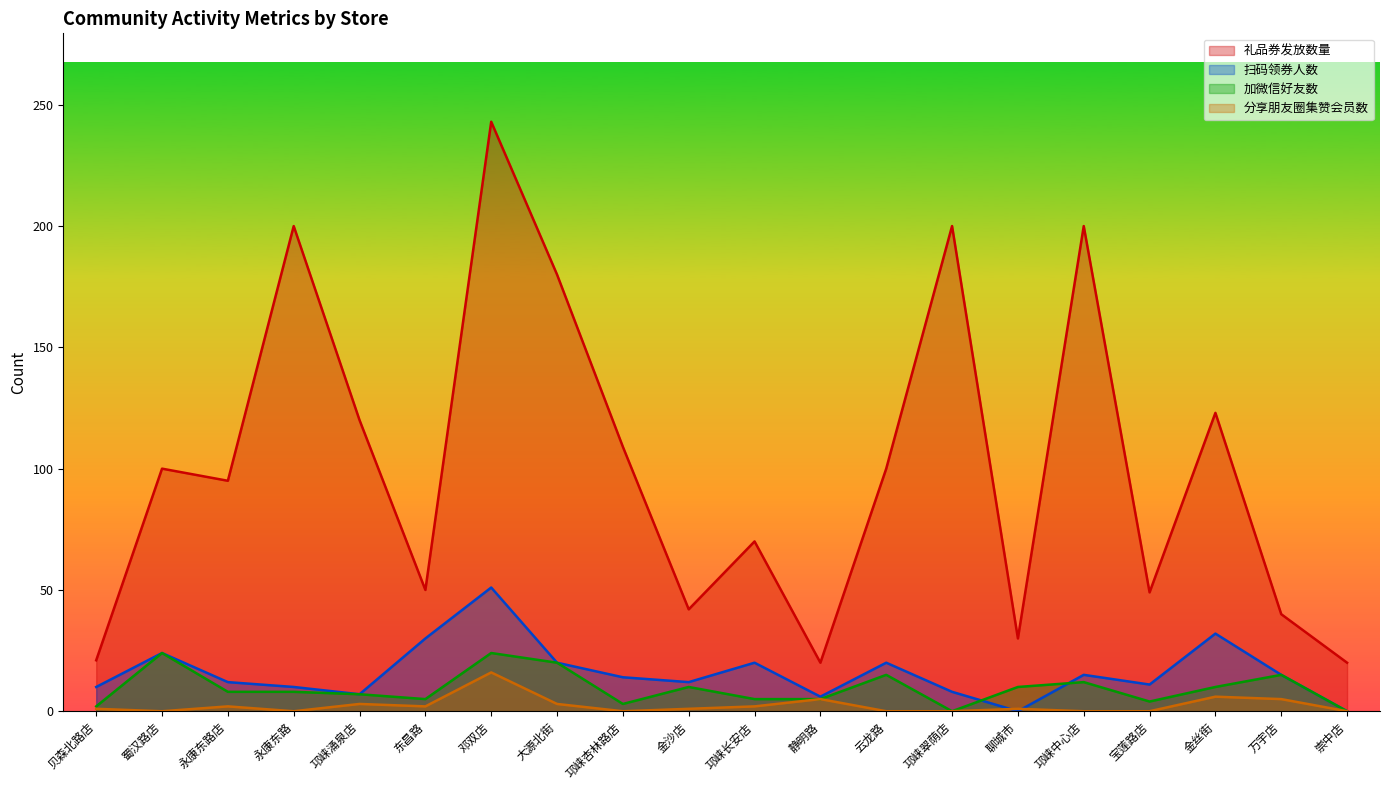

Between 贝森北路店 and 邓双店, which series saw the biggest shift?

礼品券发放数量